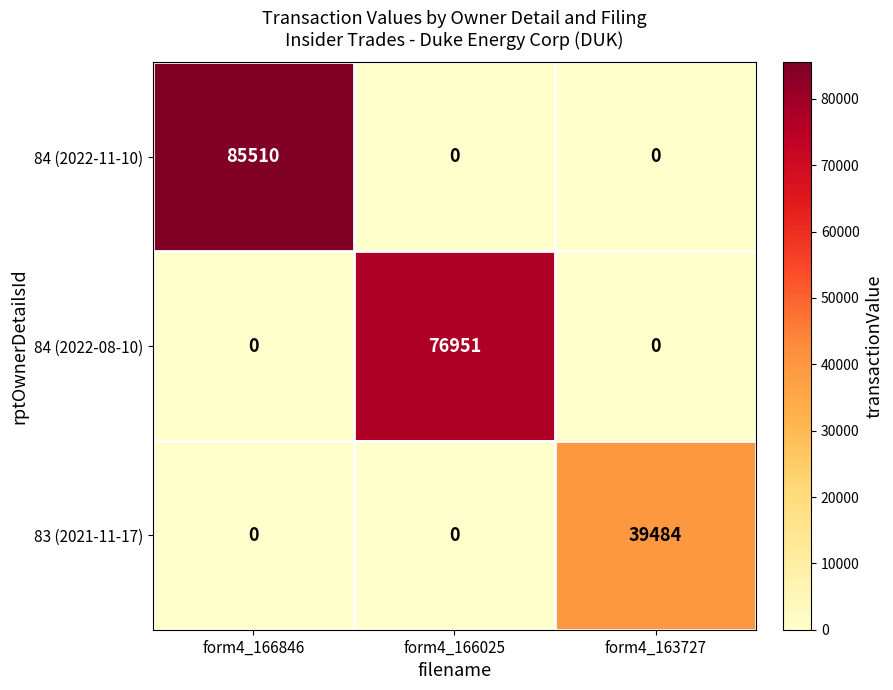

True or false: 84 (2022-08-10) has a value of 0 at form4_166846.

True